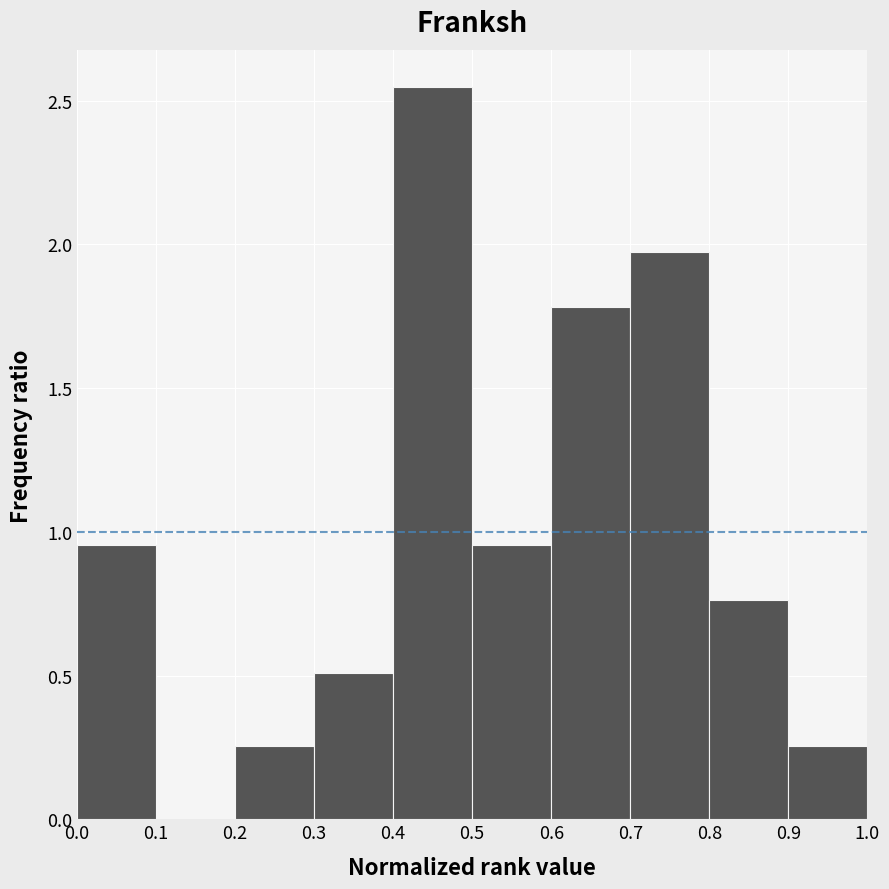

Reading left to right, transcribe this chart: for each bar, give the range it covers on the x-axis and its height. The values are not printed on the chart, so give them approximately, as read against the axis.

0.0 to 0.1: 0.95
0.1 to 0.2: 0
0.2 to 0.3: 0.25
0.3 to 0.4: 0.50
0.4 to 0.5: 2.55
0.5 to 0.6: 0.95
0.6 to 0.7: 1.80
0.7 to 0.8: 1.95
0.8 to 0.9: 0.75
0.9 to 1.0: 0.25